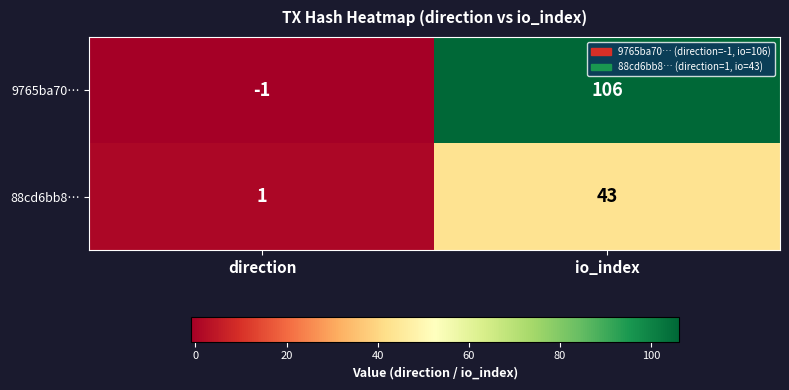

List the series in order of their peak value, highest first.

9765ba70…, 88cd6bb8…